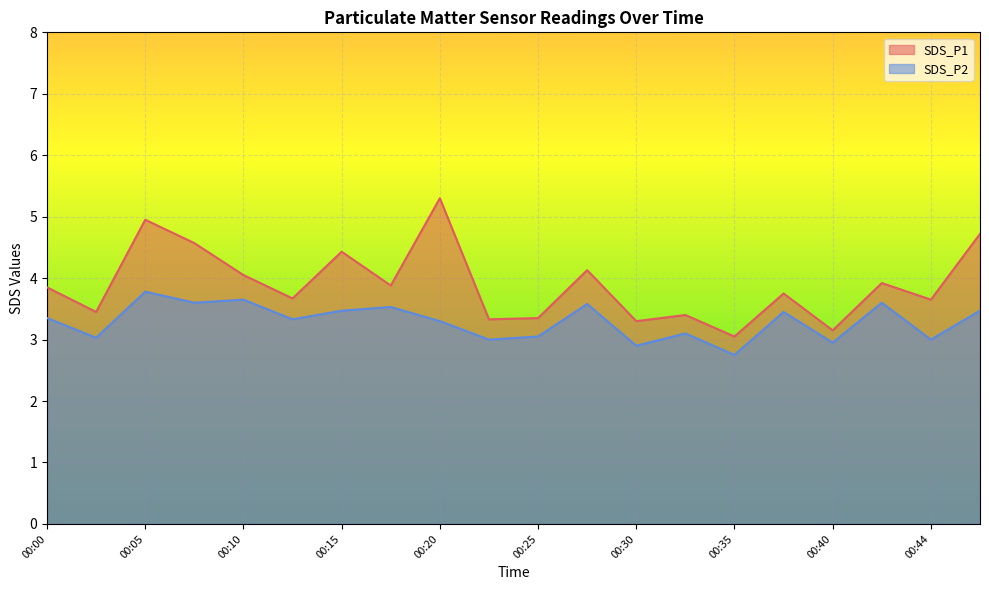

Reading left to right, transcribe all the data shown in this chart.

SDS_P1: 00:00=3.9	00:03=3.5	00:05=5.0	00:08=4.6	00:10=4.0	00:13=3.7	00:15=4.4	00:18=3.9	00:20=5.3	00:23=3.3	00:25=3.4	00:27=4.1	00:30=3.3	00:32=3.4	00:35=3.0	00:37=3.8	00:40=3.1	00:42=3.9	00:44=3.6	00:47=4.7
SDS_P2: 00:00=3.4	00:03=3.0	00:05=3.8	00:08=3.6	00:10=3.6	00:13=3.3	00:15=3.5	00:18=3.5	00:20=3.3	00:23=3.0	00:25=3.0	00:27=3.6	00:30=2.9	00:32=3.1	00:35=2.8	00:37=3.5	00:40=3.0	00:42=3.6	00:44=3.0	00:47=3.5